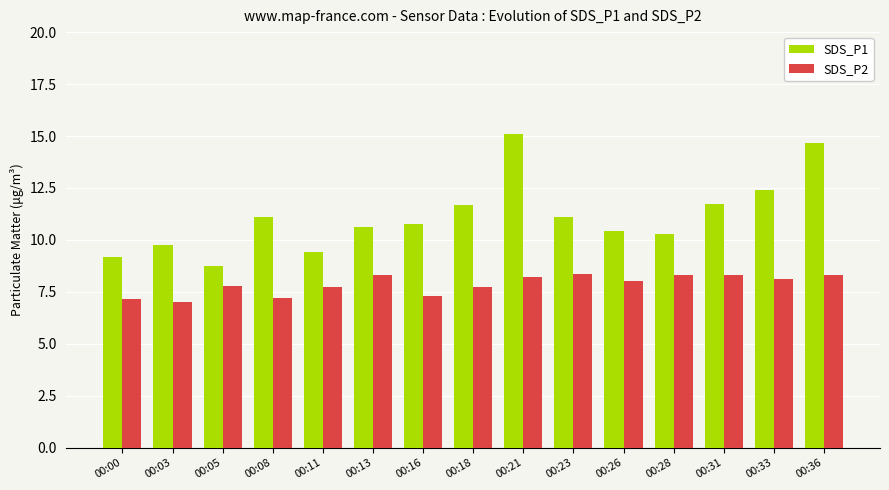

Is the value of SDS_P1 at 00:05 greater than the value of SDS_P2 at 00:33?

Yes